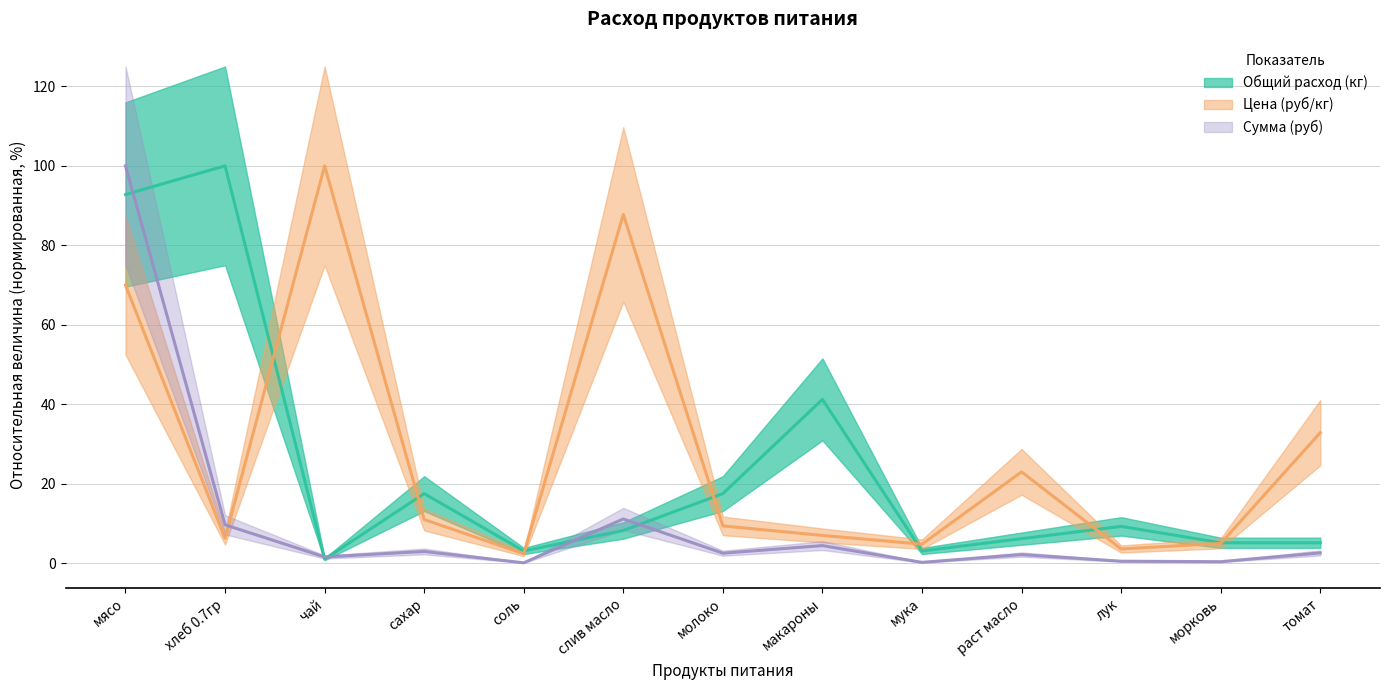

How many lines are shown in the chart?

3